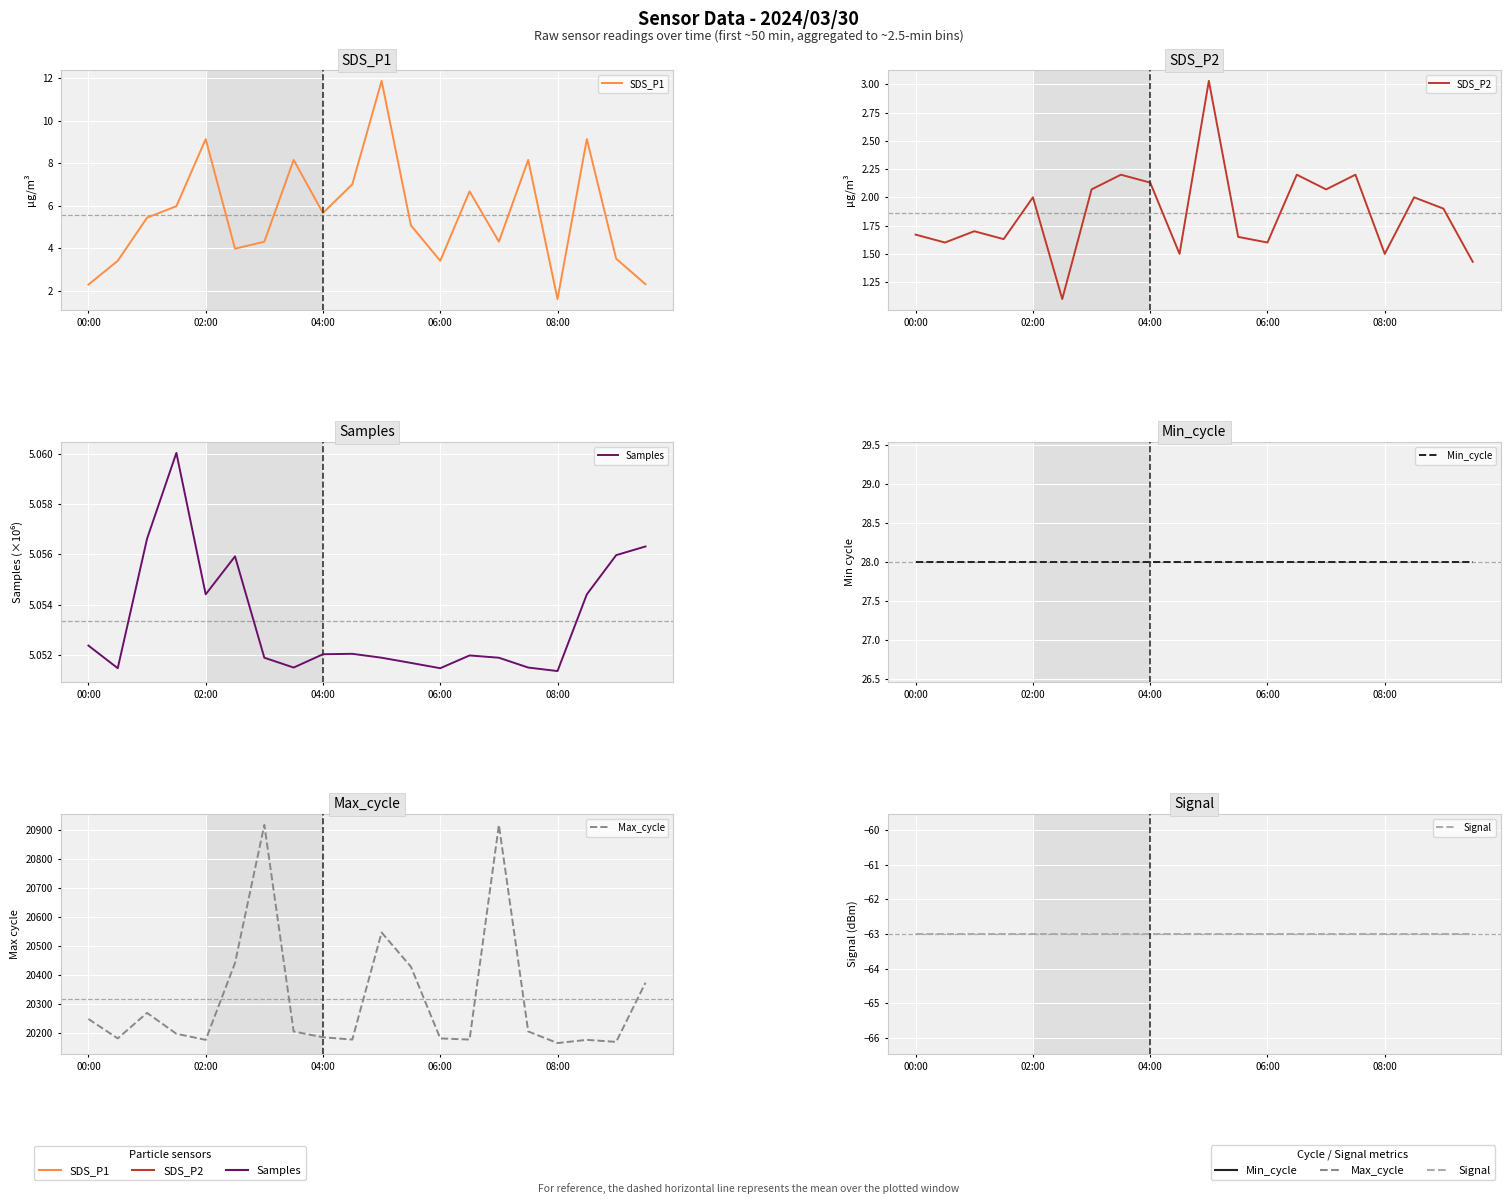

What position from the right is 13?

7